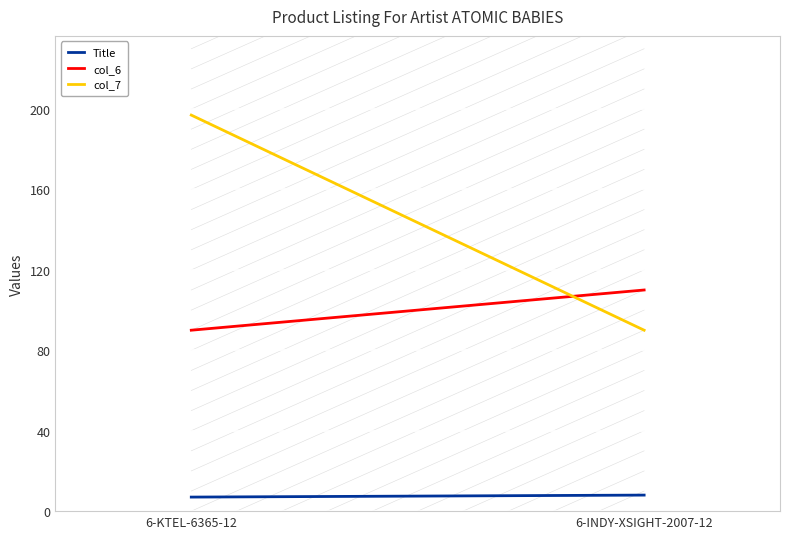

At which category is the sum across all series the highest?

6-KTEL-6365-12